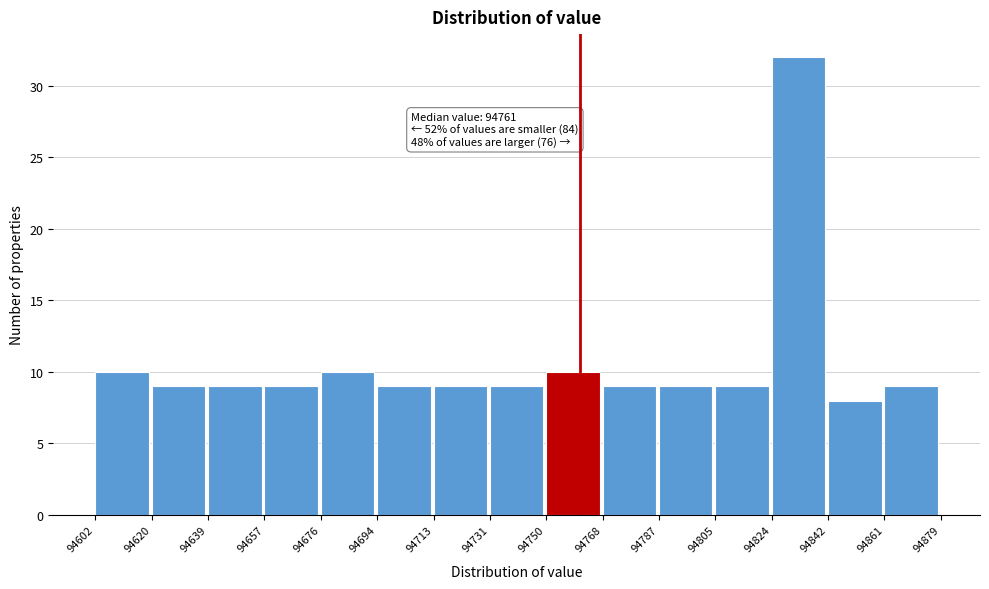

Which range on the x-axis has the tallest bar?

94824 to 94842